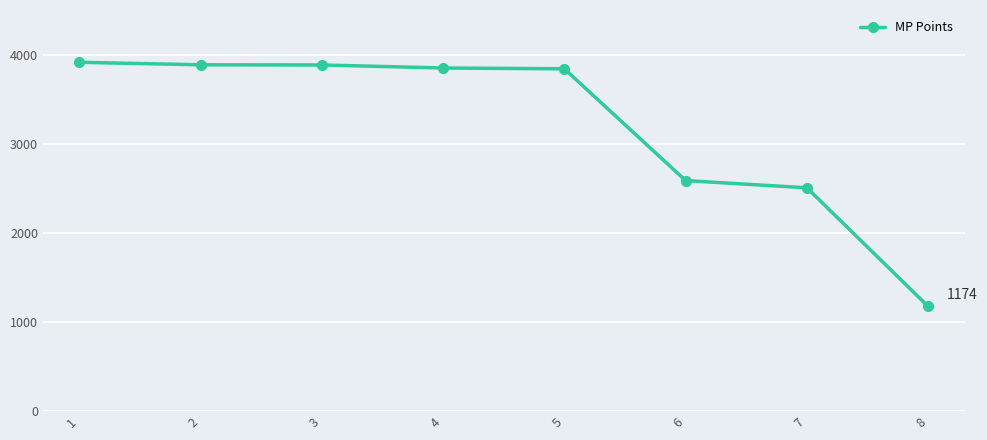

Does the chart have visible grid lines?

Yes